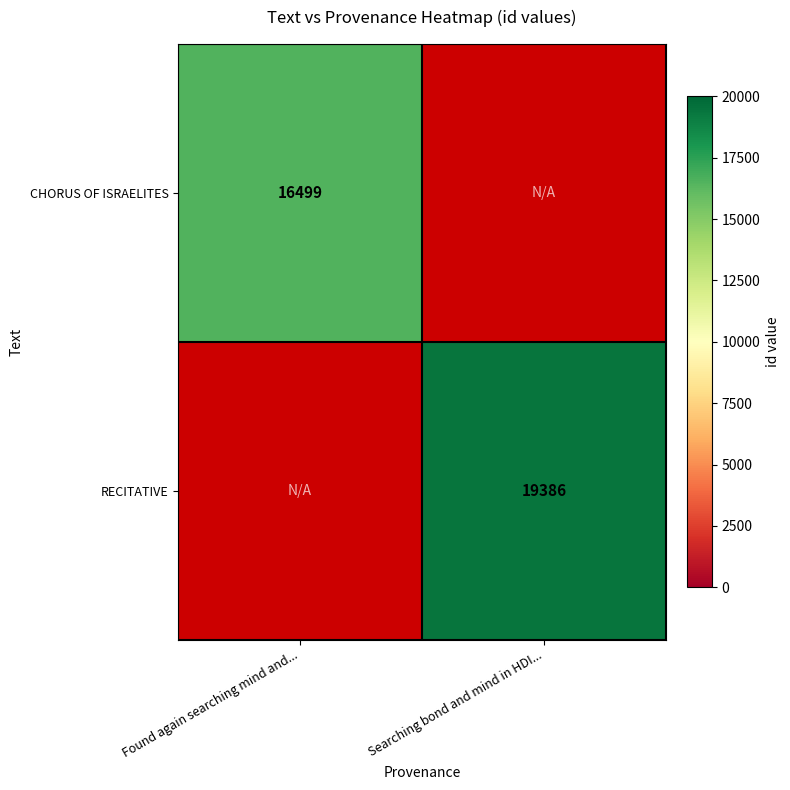

Is the value of CHORUS OF ISRAELITES at Found again searching mind and... greater than the value of RECITATIVE at Searching bond and mind in HDI...?

No